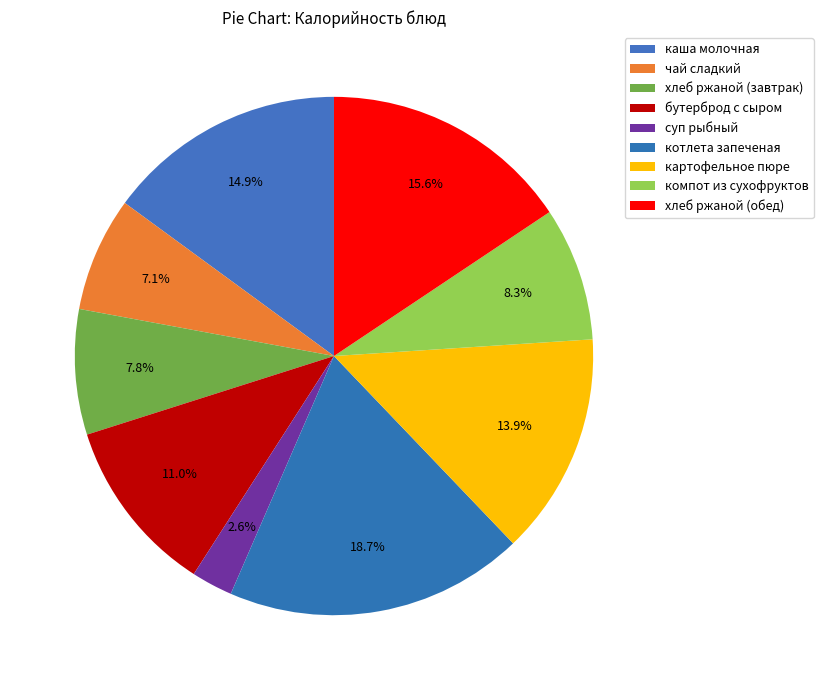

Is it true that хлеб ржаной (завтрак) is 1% of the pie?

False